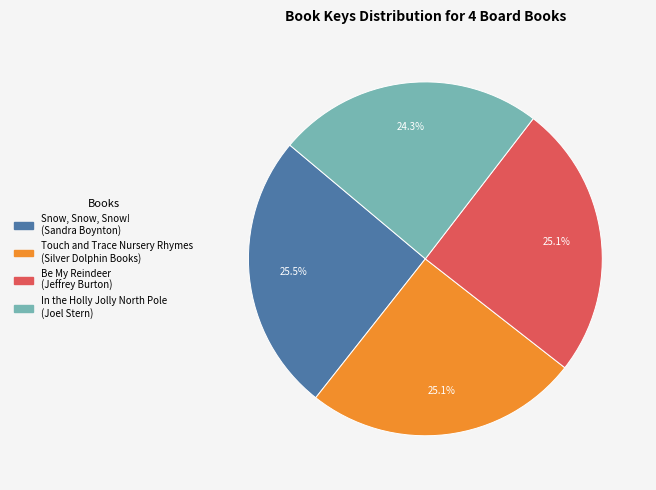

Approximately how many times larger is the value at Touch and Trace Nursery Rhymes compared to Be My Reindeer?

1.0